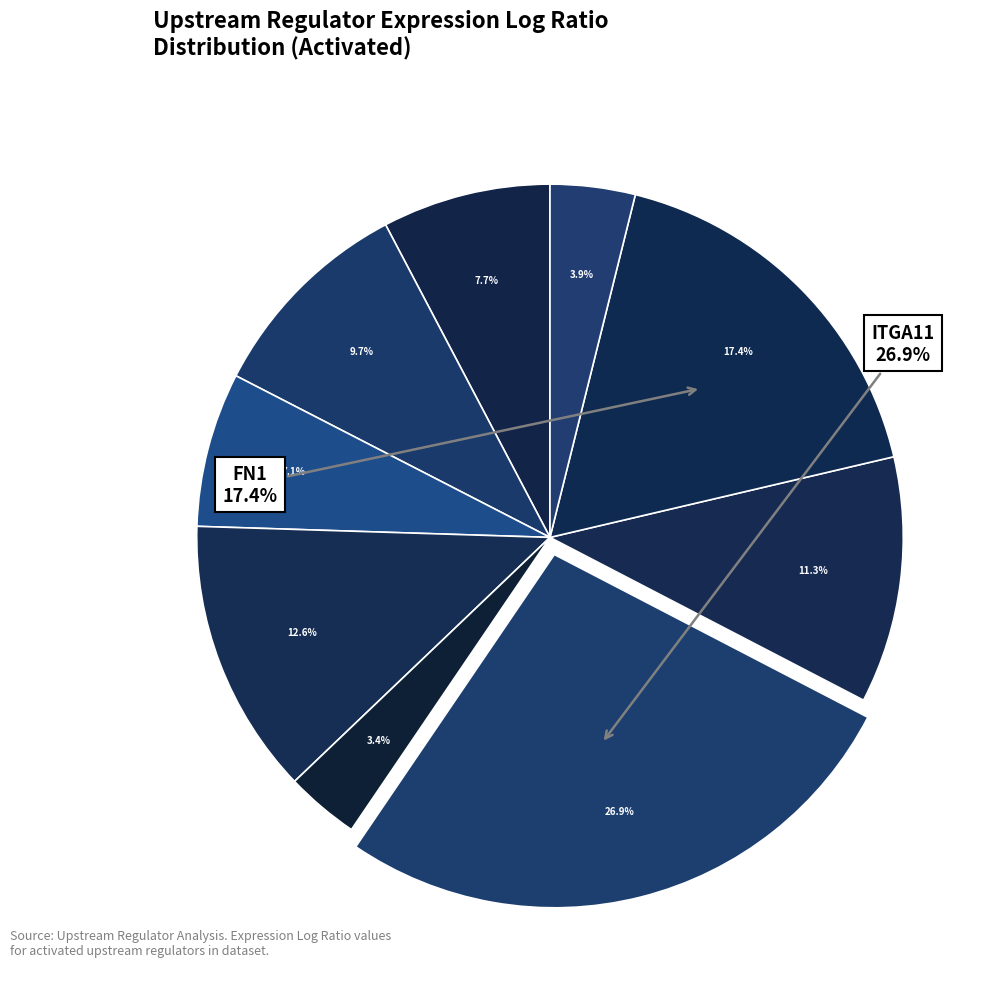

What is the ratio of the value at ITGB3 to the value at FN1?

0.6